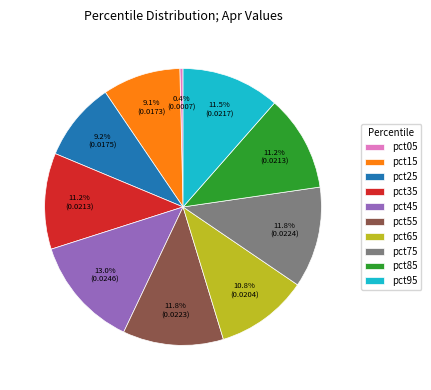

Count the number of slices in the pie.

10